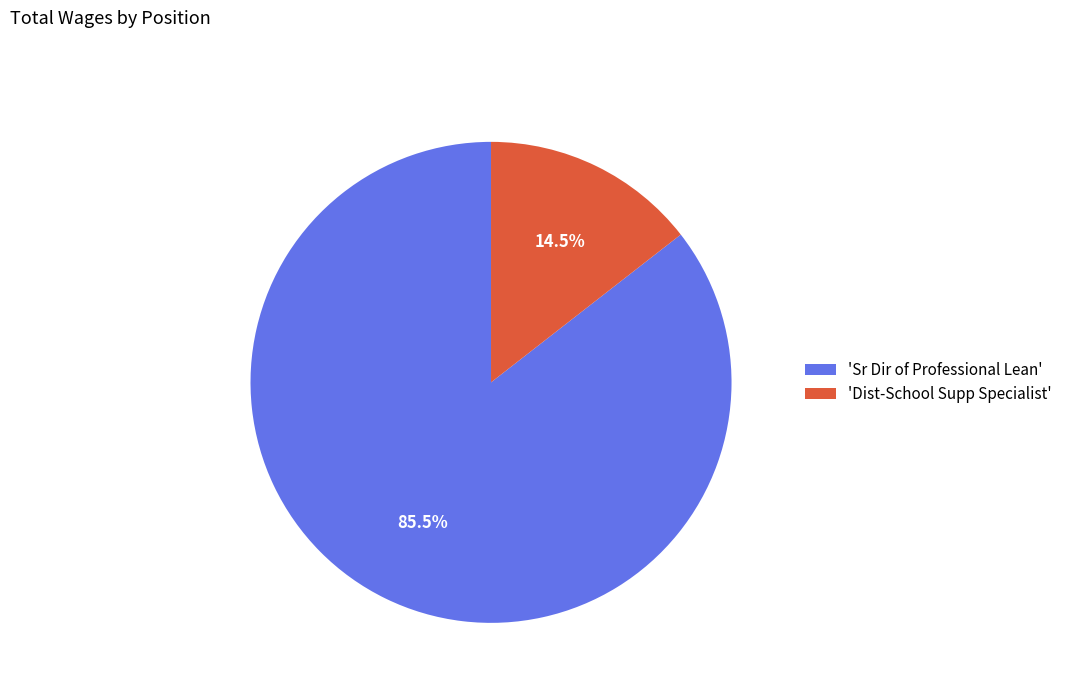

What is the total percentage of 'Sr Dir of Professional Lean' and 'Dist-School Supp Specialist'?

100.0%